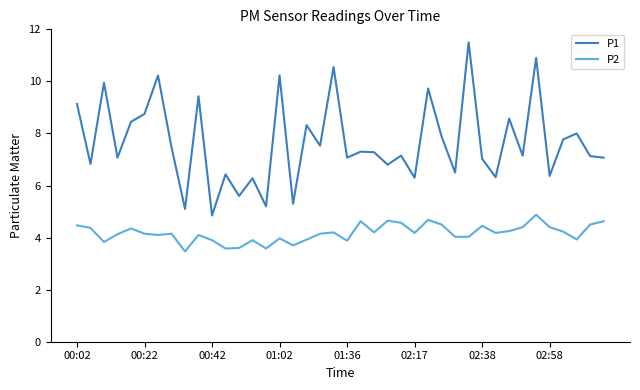

Which series has the largest range (max minus min)?

P1